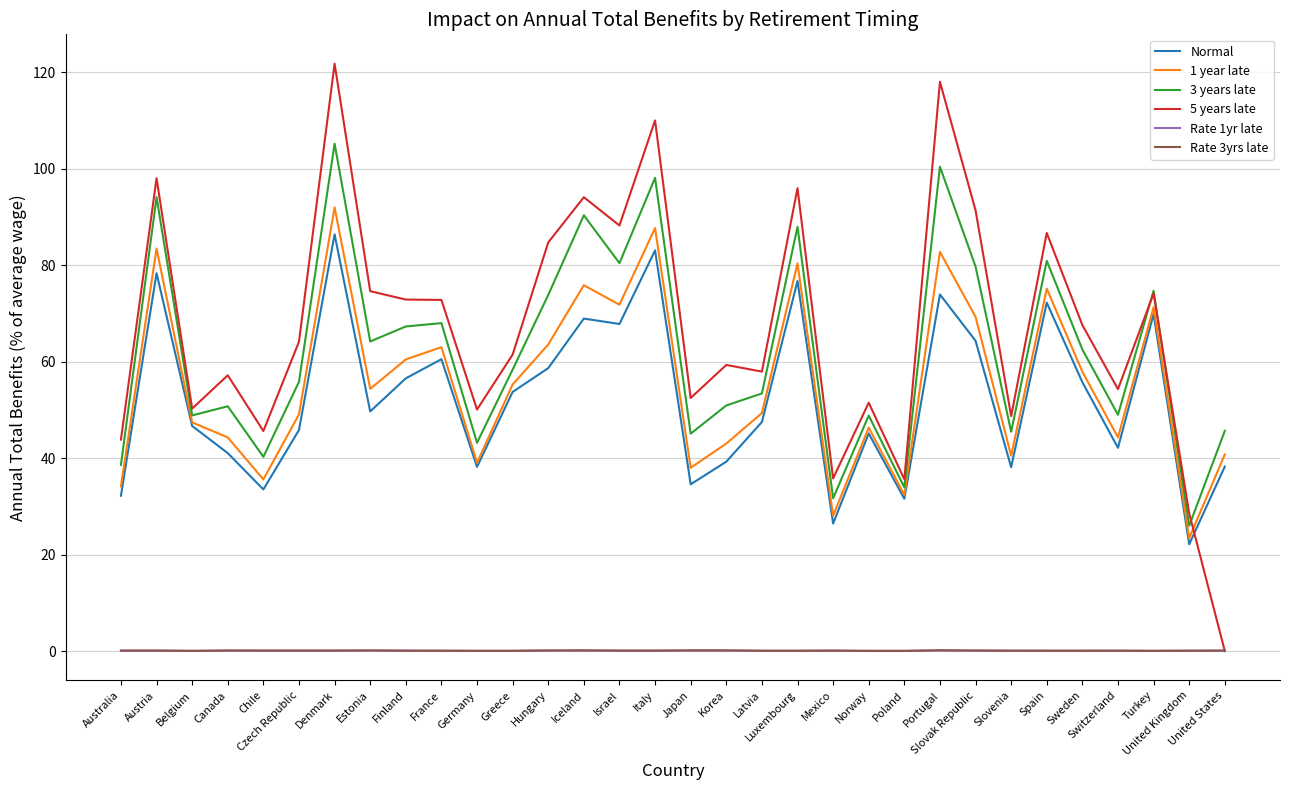

What is the sum of the 3 years late values at Germany and Australia?

81.8